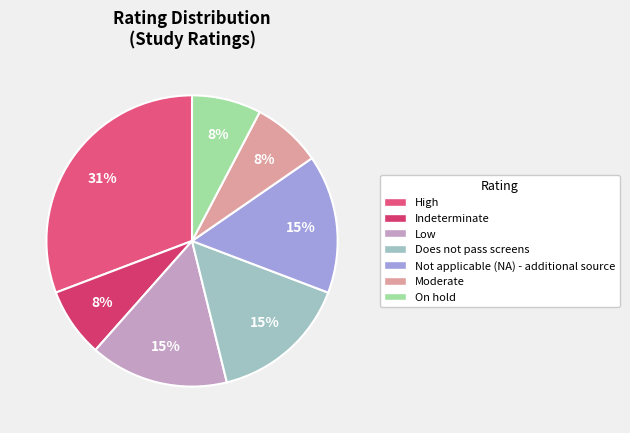

True or false: Moderate accounts for 22% of the total.

False